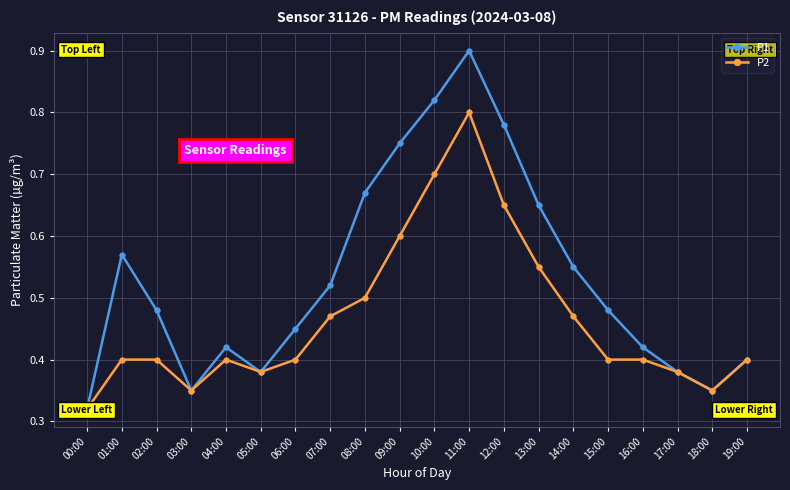

Rank the series by their maximum value, from highest to lowest.

P1, P2